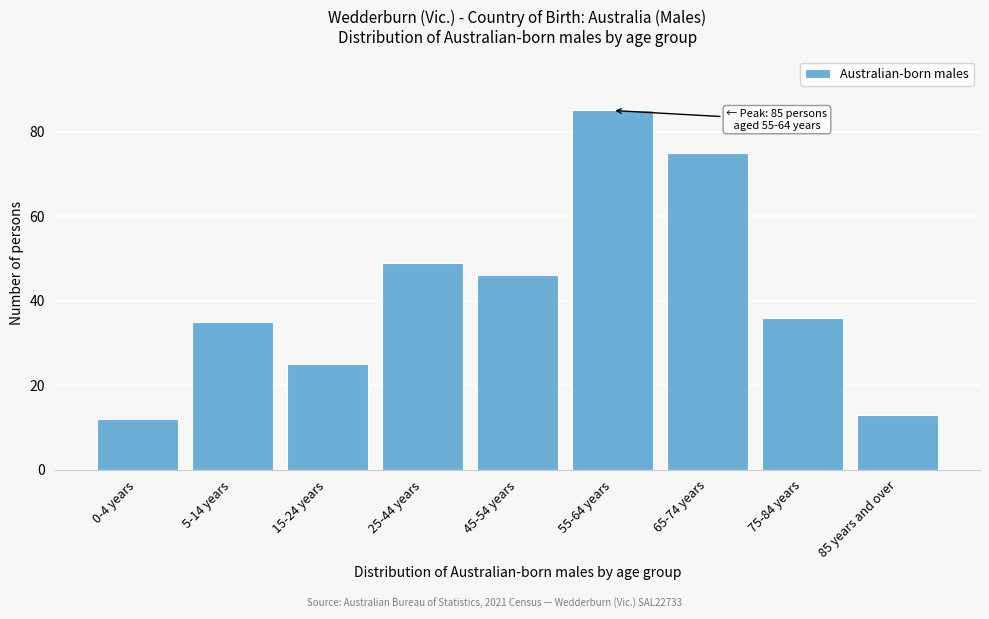

Reading left to right, what are all the values shown in this chart?

0-4 years=12	5-14 years=35	15-24 years=25	25-44 years=49	45-54 years=46	55-64 years=85	65-74 years=75	75-84 years=36	85 years and over=13